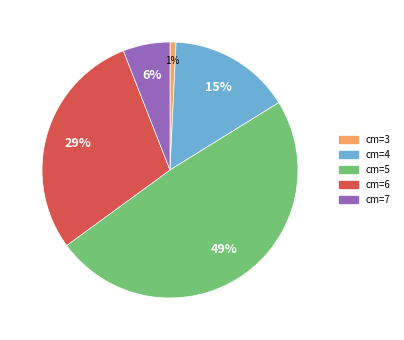

To the nearest percent, what is the average slice percentage?

20%